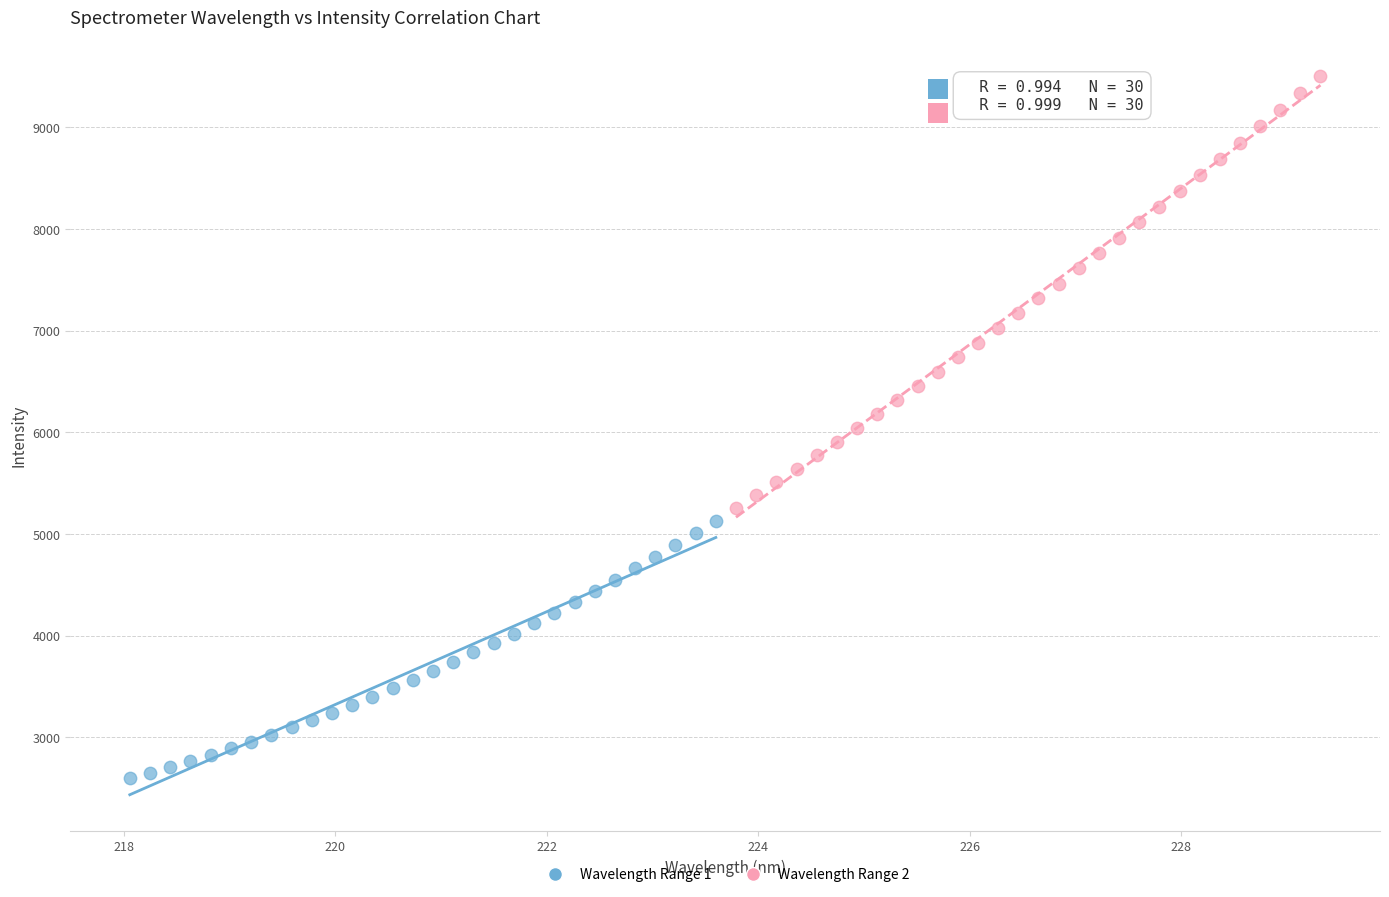

What are all the series names shown in the legend?

Wavelength Range 1, Wavelength Range 2